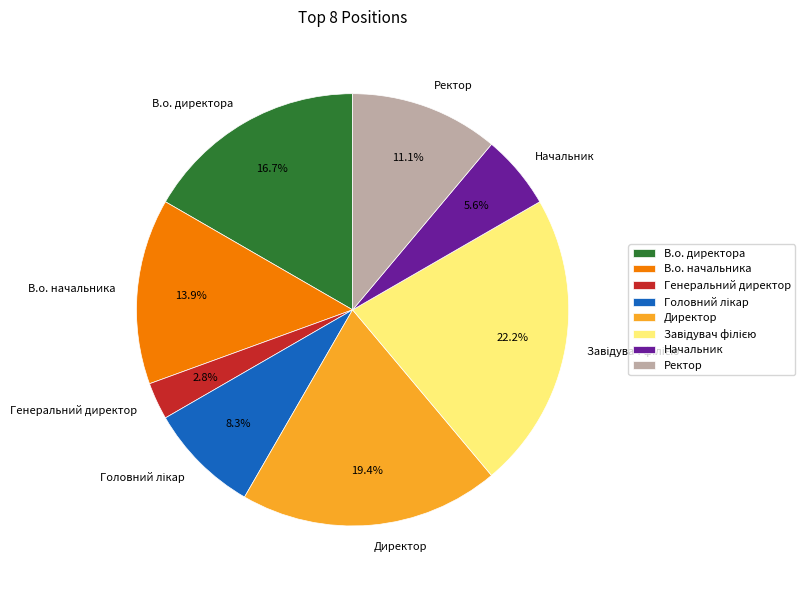

How many slices are in this pie chart?

8